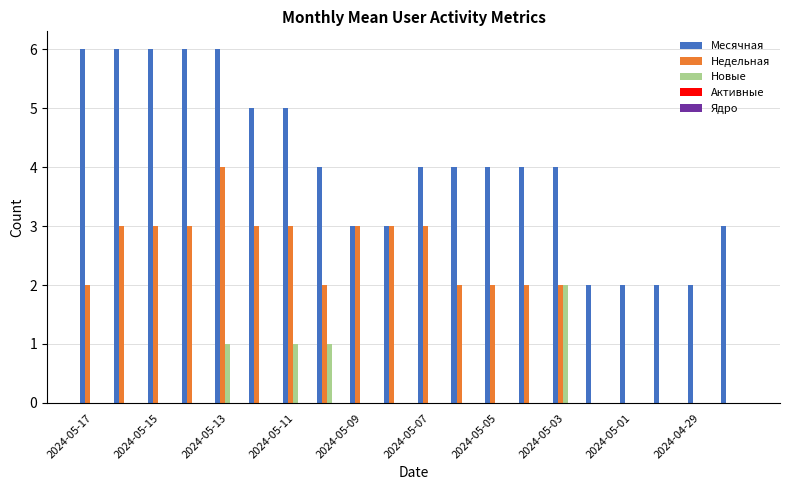

Which series has the largest total across all categories?

Месячная